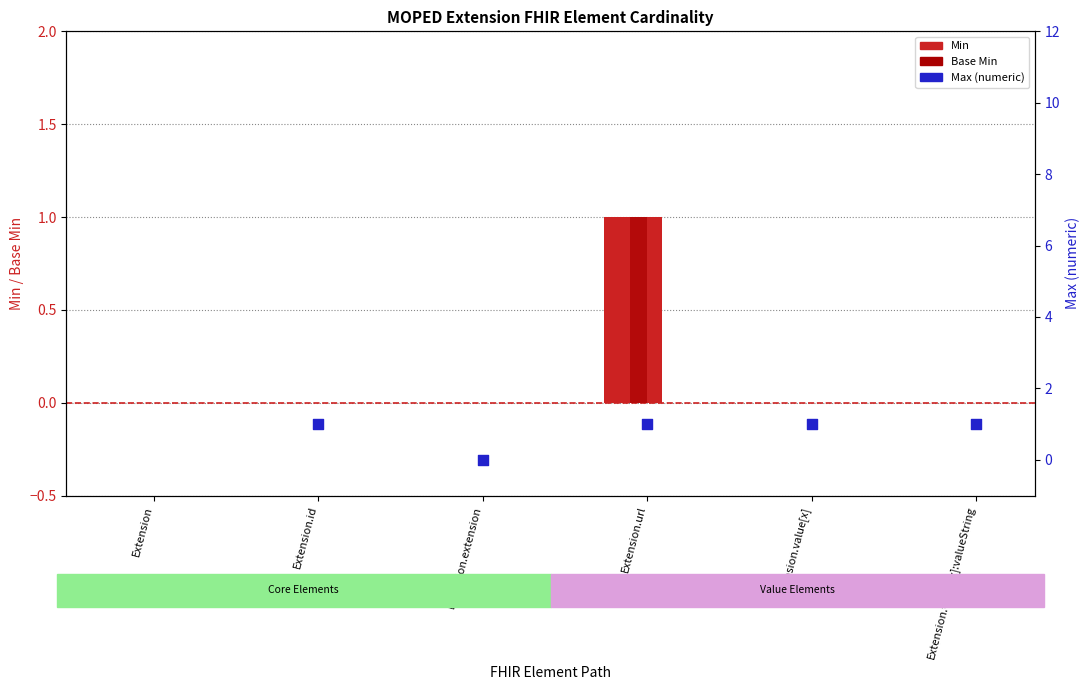

Which series has the widest spread of Y values?

Max (numeric)